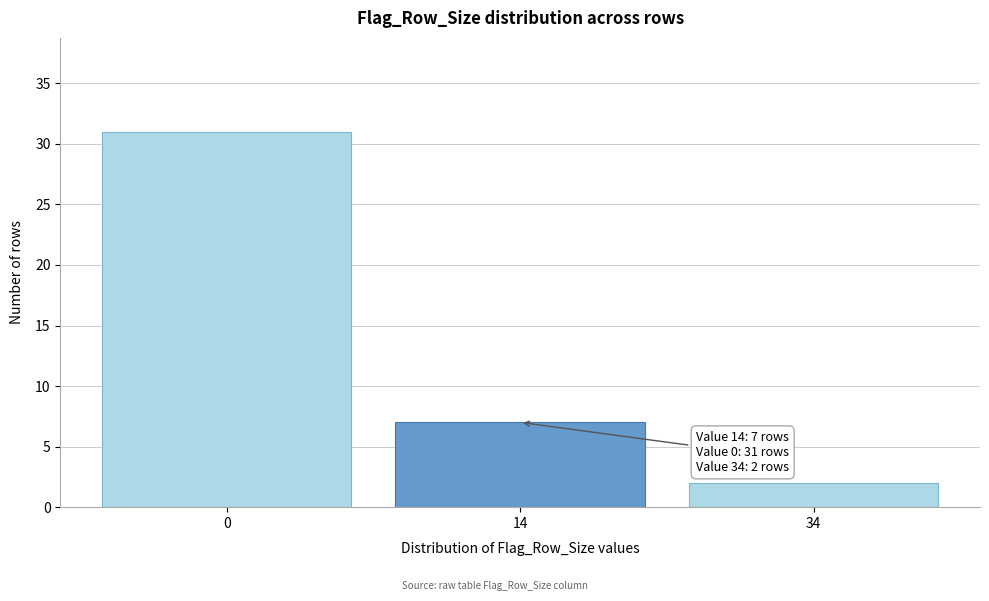

Reading left to right, extract all data points from this chart.

0=31	14=7	34=2